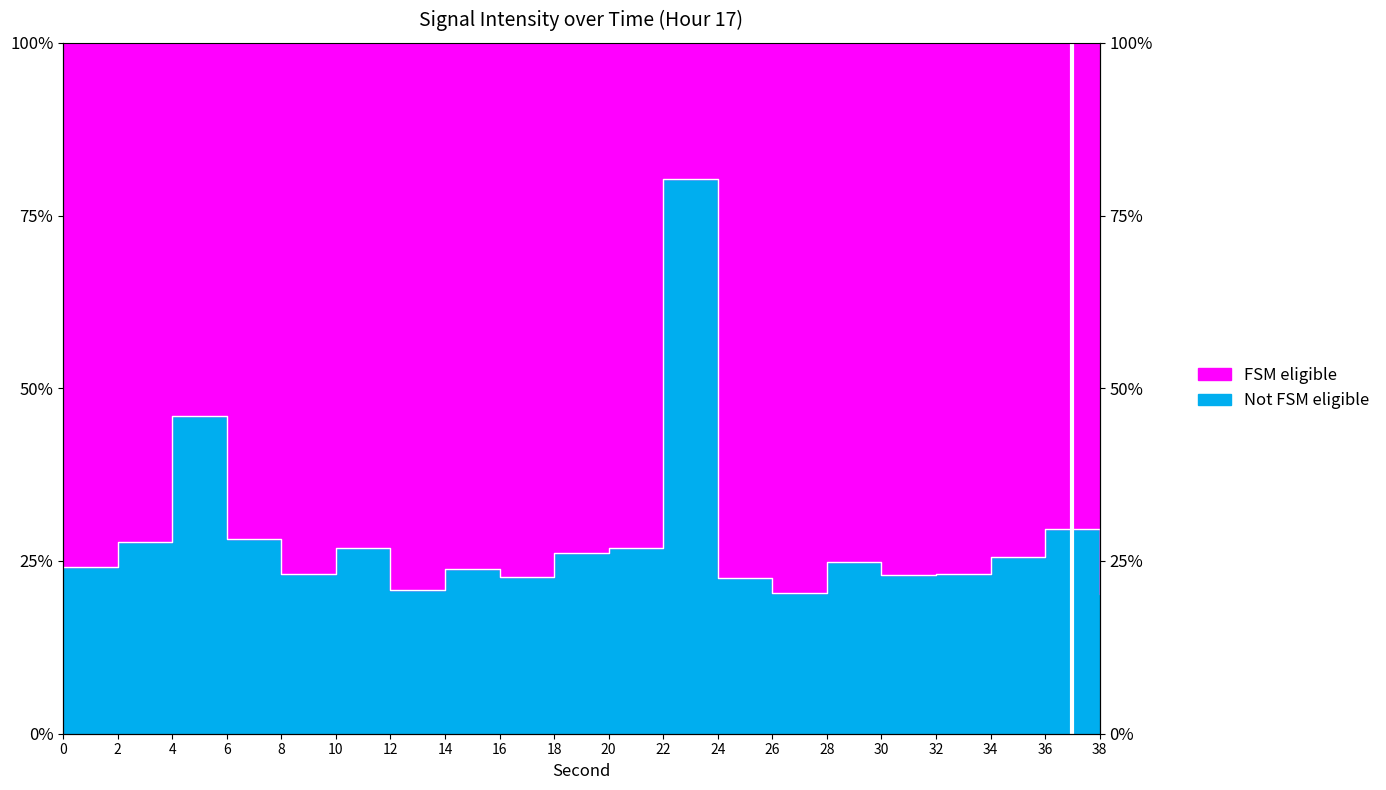

The chart shows a value of 23.8 at 14. True or false?

True